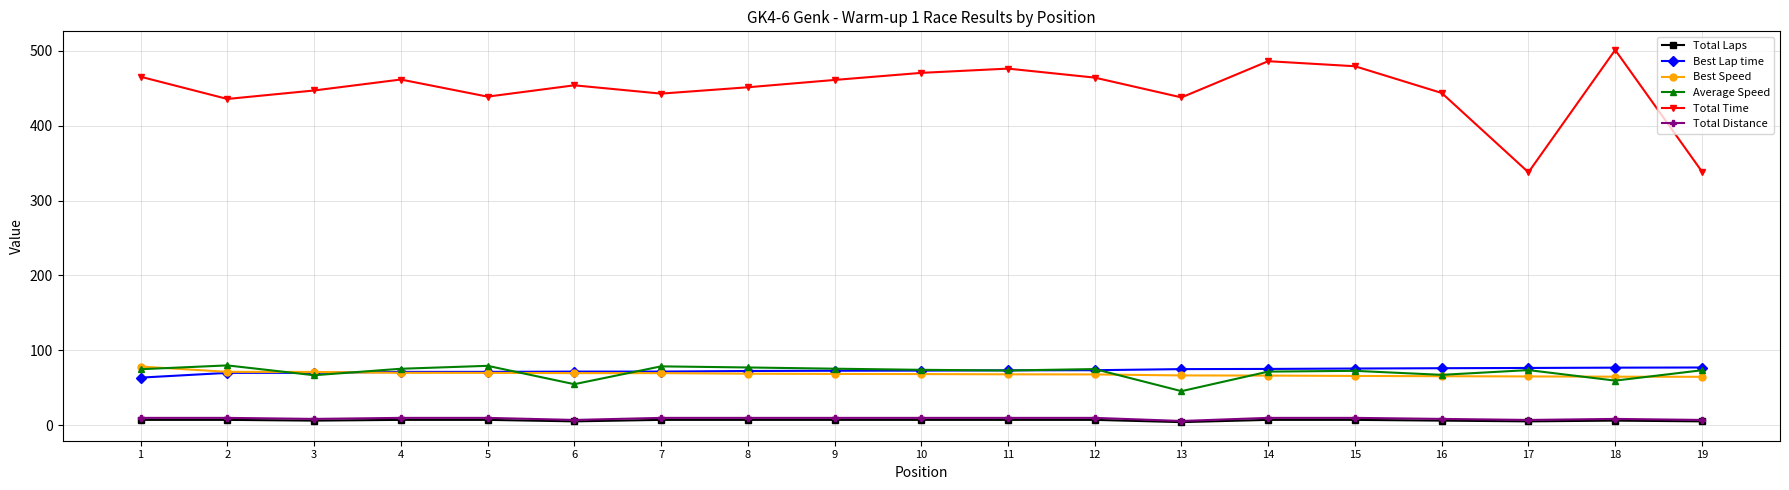

What is the difference between the Best Lap time values at 16 and 19?

0.9